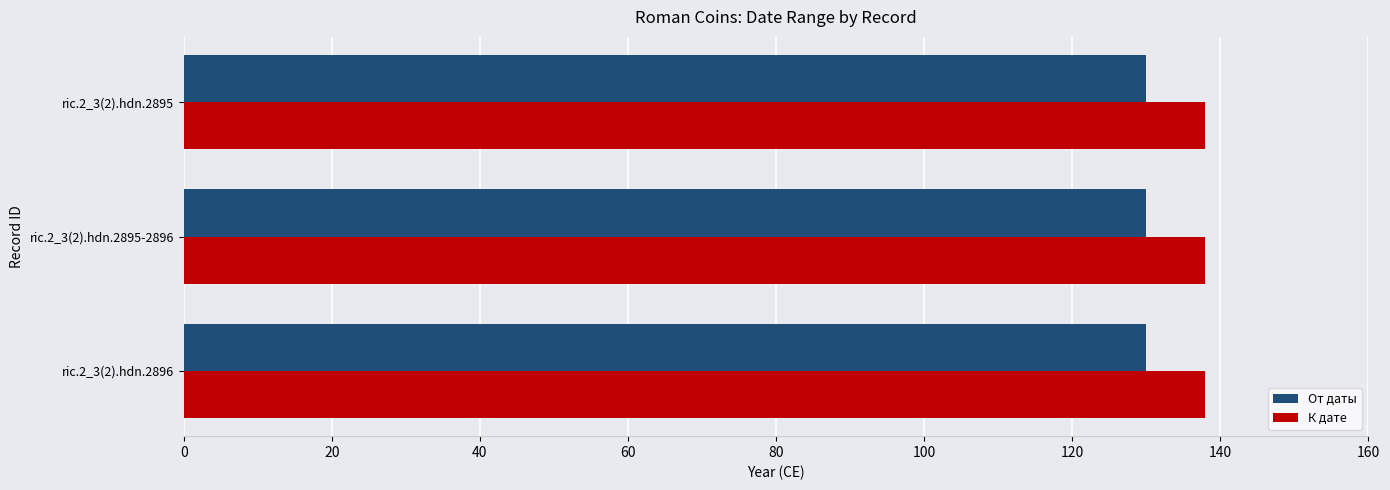

The value of От даты at ric.2_3(2).hdn.2896 is 130. True or false?

True